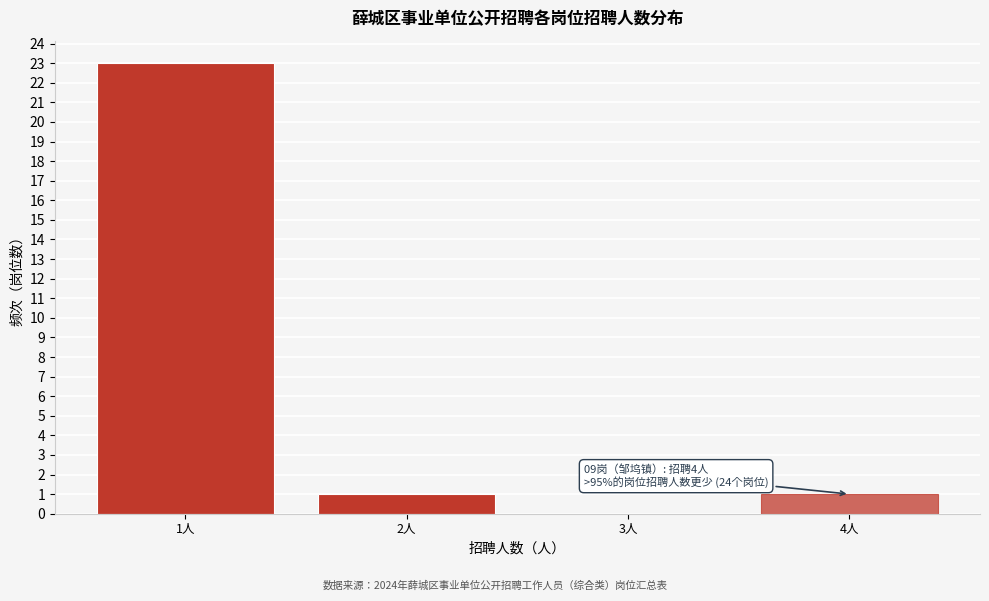

Which range on the x-axis has the tallest bar?

0.5 to 1.5